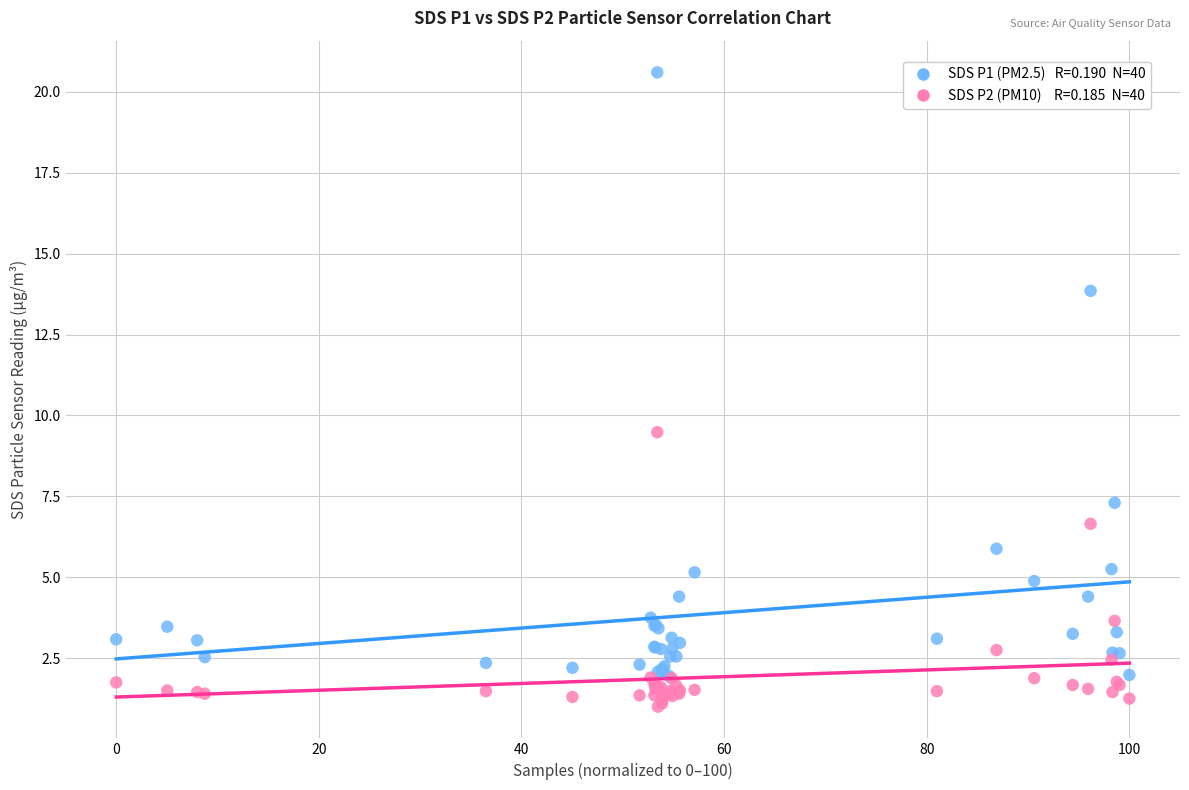

Across all series, what Y value is closest to 10?

9.5